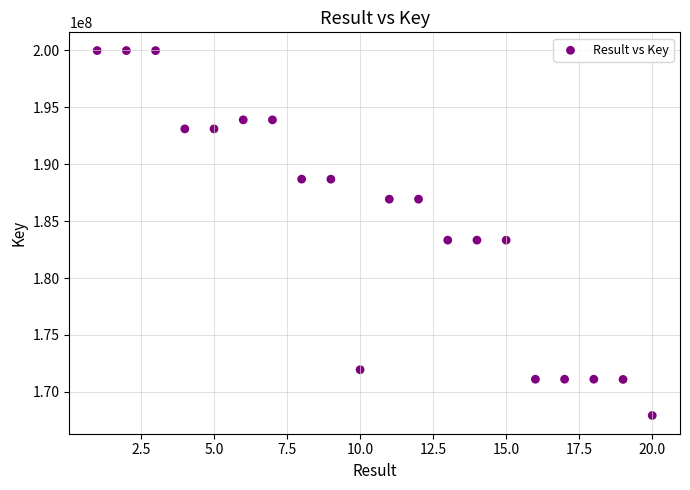

What is the range of X values (max minus min)?

19